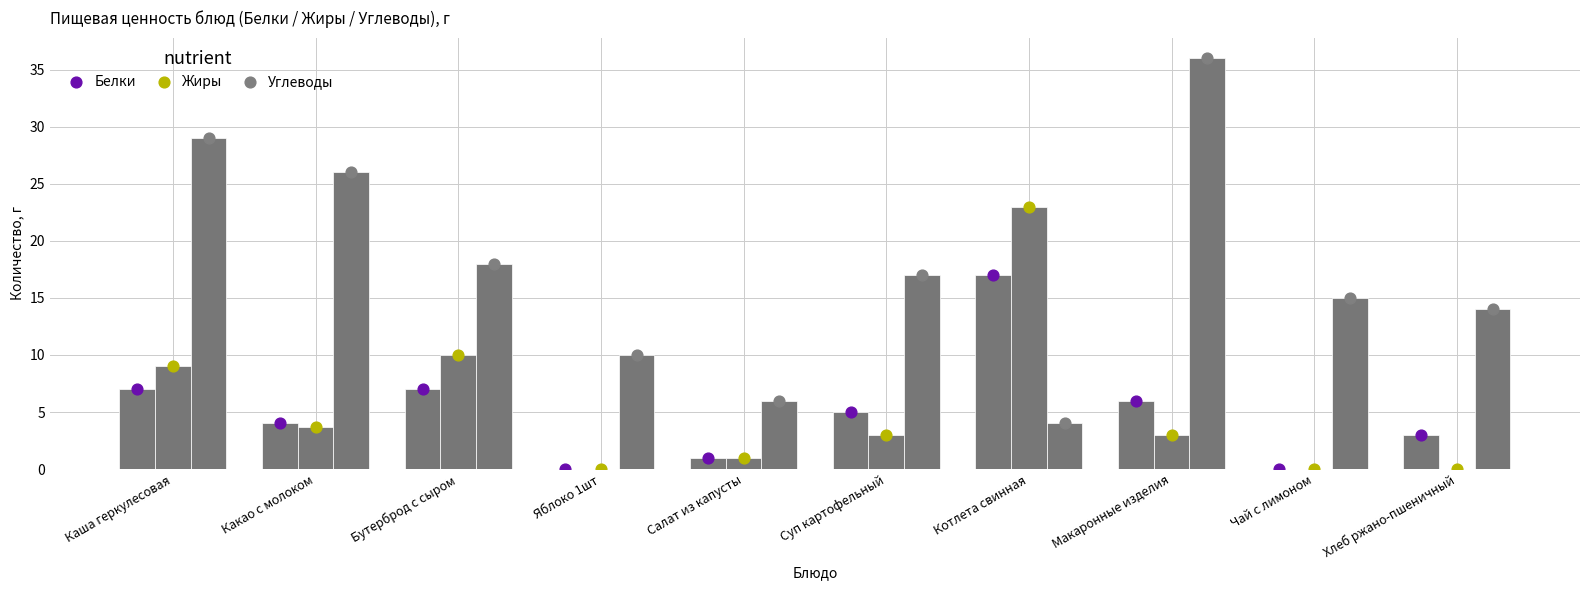

What is the total value across all series at Бутерброд с сыром?

35.0